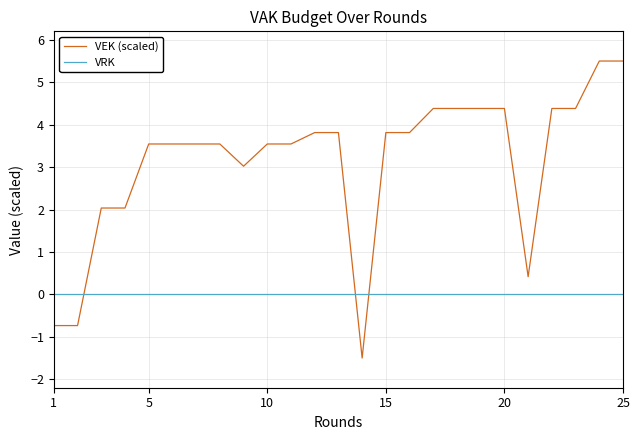

Rank the series by their maximum value, from lowest to highest.

VRK, VEK (scaled)